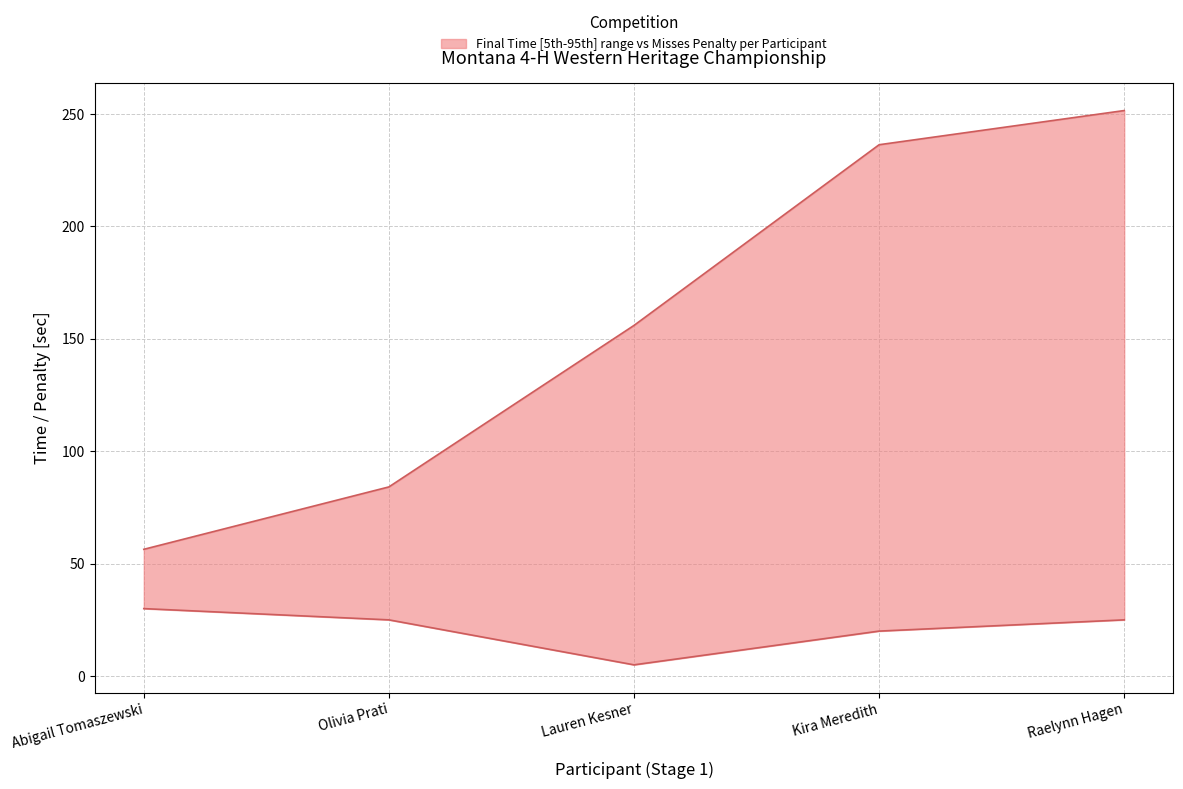

What is the sum of the Final Time (upper) values at Kira Meredith and Lauren Kesner?

392.2